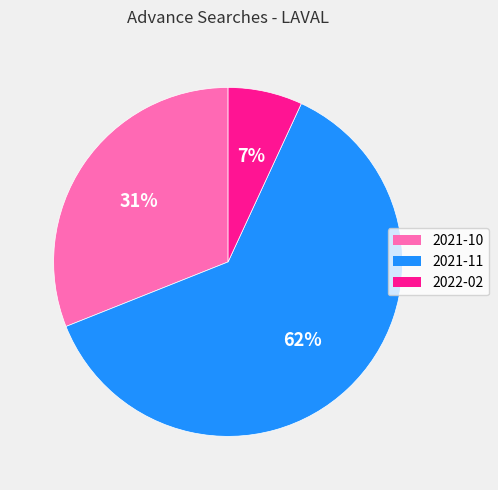

Is it true that 2022-02 is 7% of the pie?

True